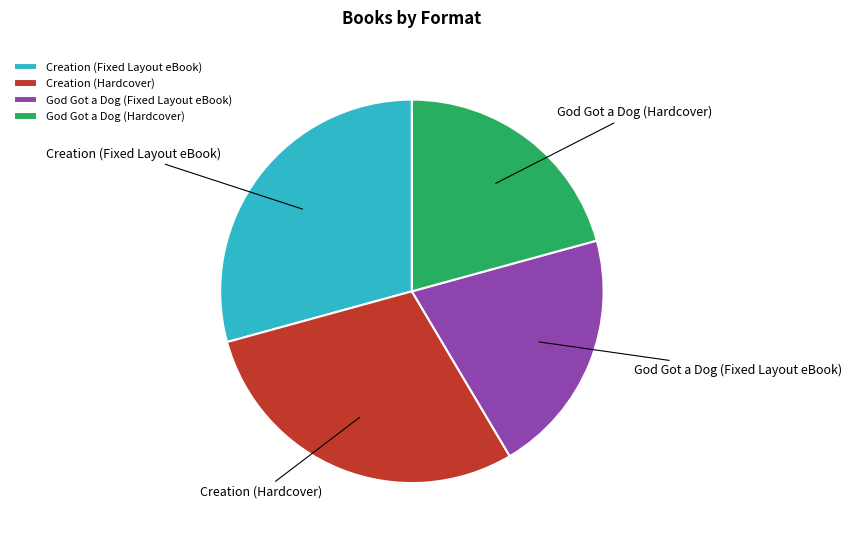

Is there any slice that represents more than half of the pie?

No